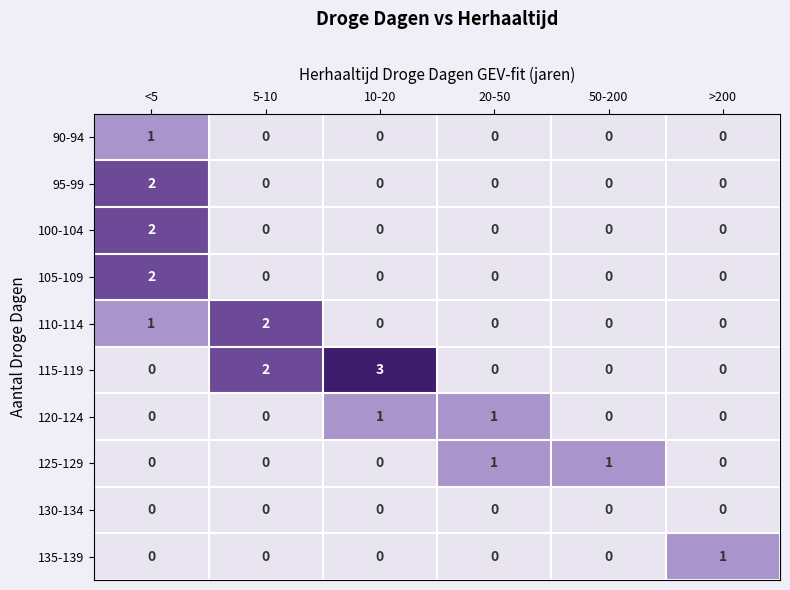

At which category is the sum across all series the highest?

<5